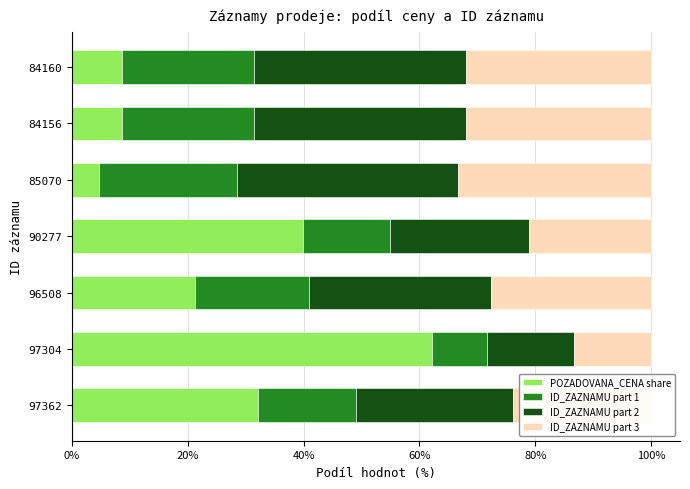

How many categories are shown in the chart?

7